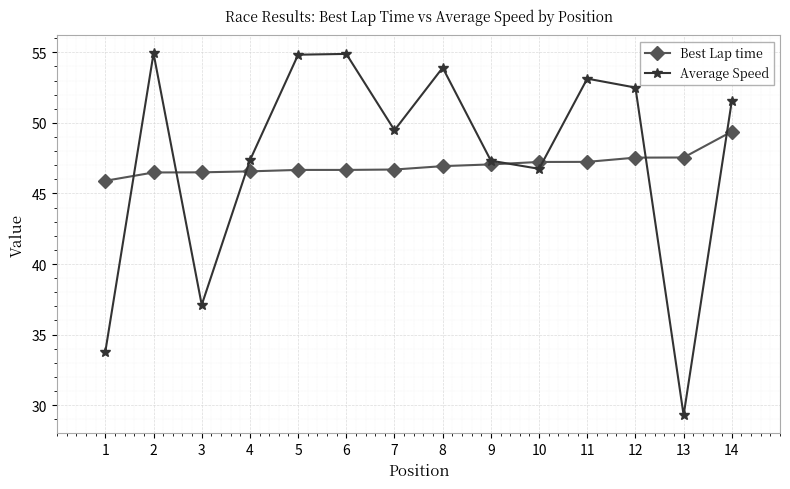

What is the highest value of the Best Lap time series?

49.4